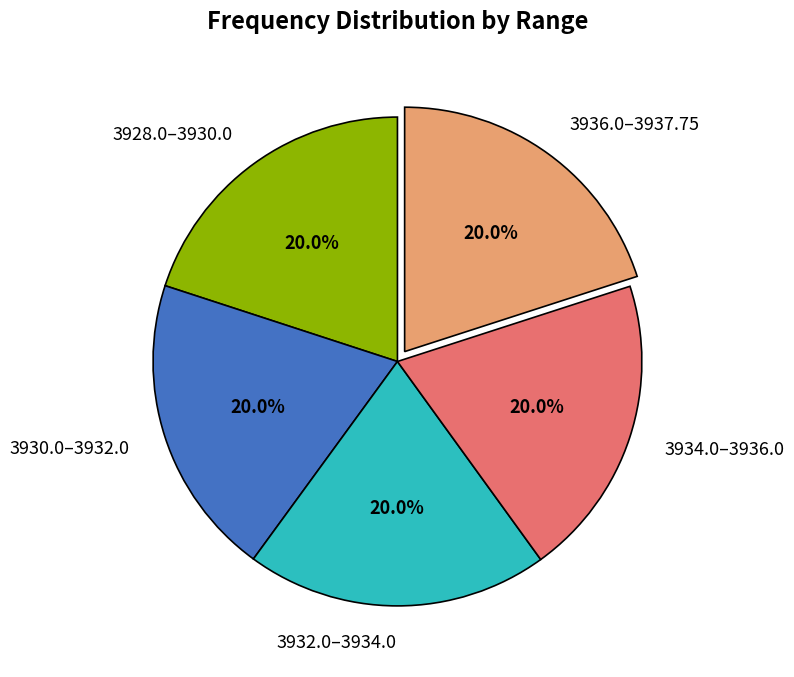

Do 3936.0–3937.75 and 3934.0–3936.0 together represent more than half of the pie?

No